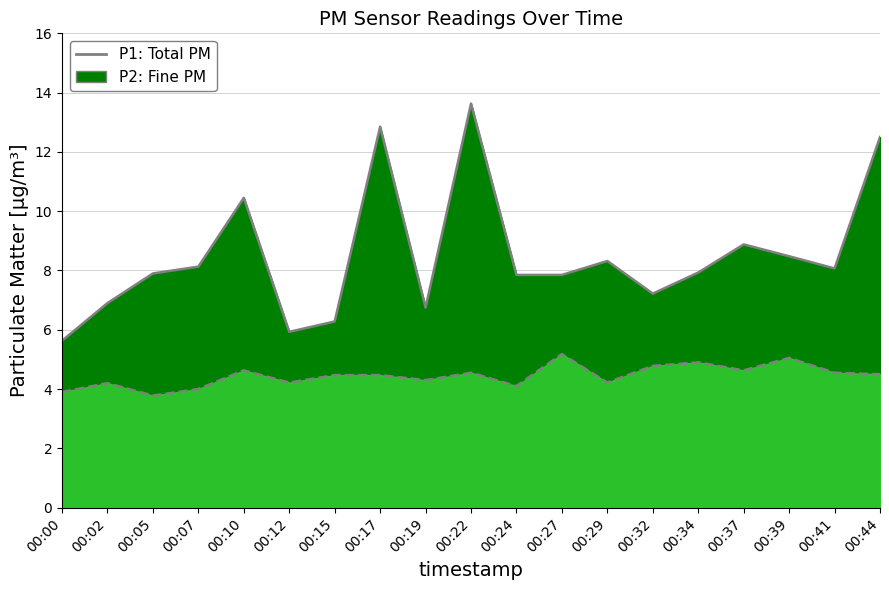

Is the value of P2 outline at 00:29 greater than the value of P1 outline at 00:34?

No